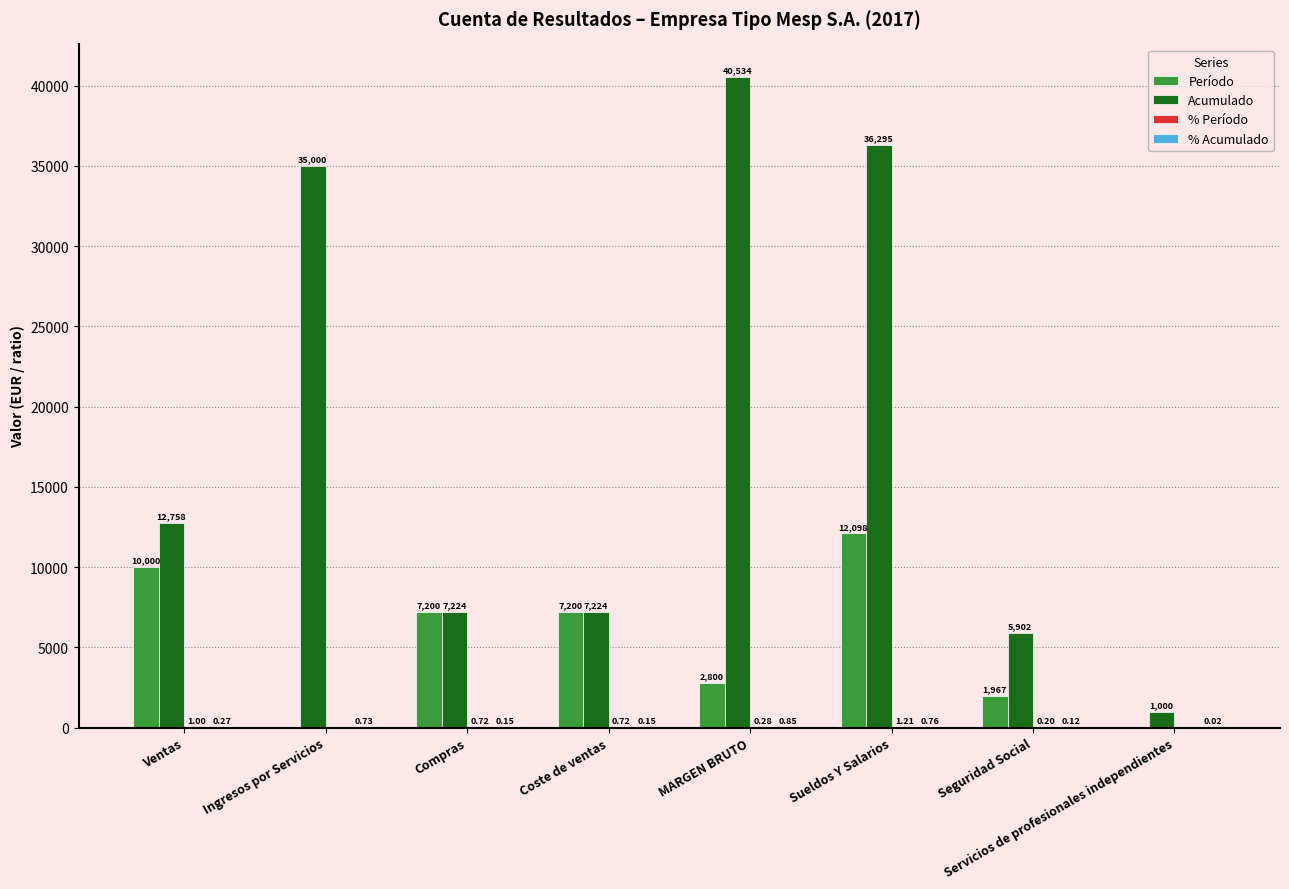

Which series changed the most between Ventas and Sueldos Y Salarios?

Acumulado